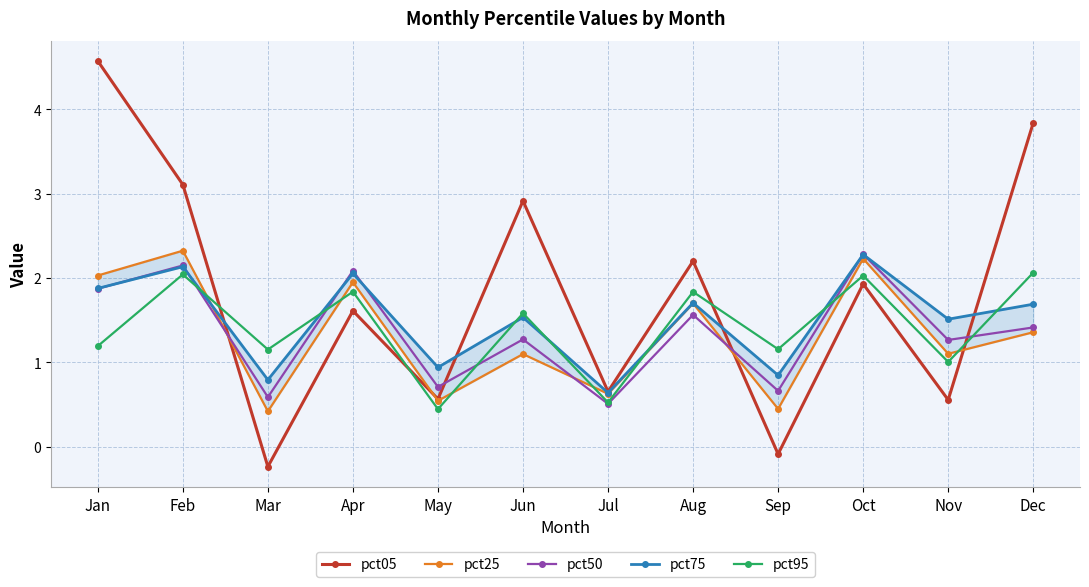

What is the difference between the pct25 values at Oct and Feb?

0.1